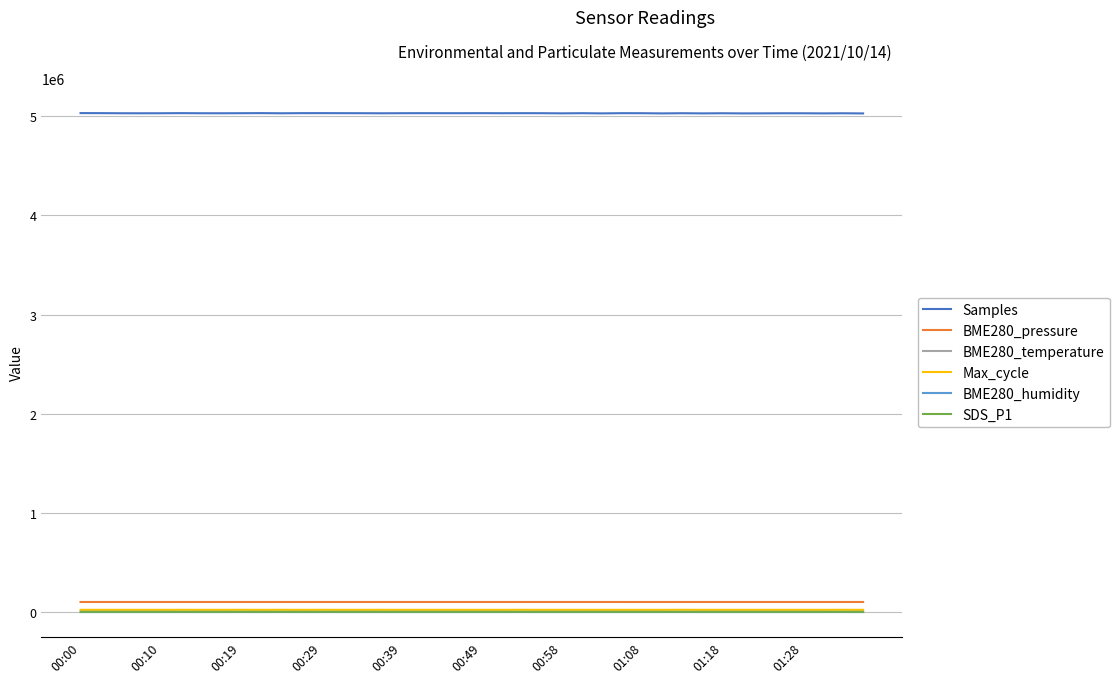

What is the greatest value displayed?

5032536.0